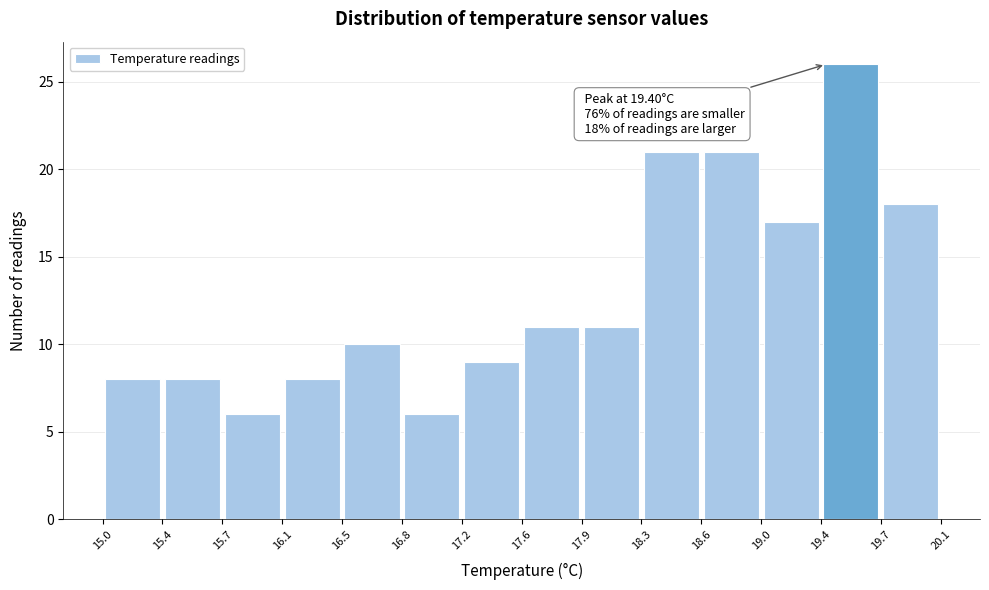

Over which range of the x-axis is the bar tallest?

19.4 to 19.7